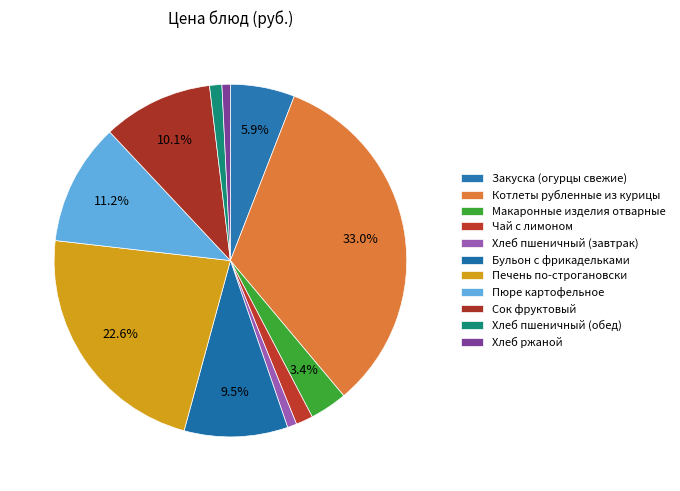

What percentage is the Котлеты рубленные из курицы slice, to the nearest percent?

33%